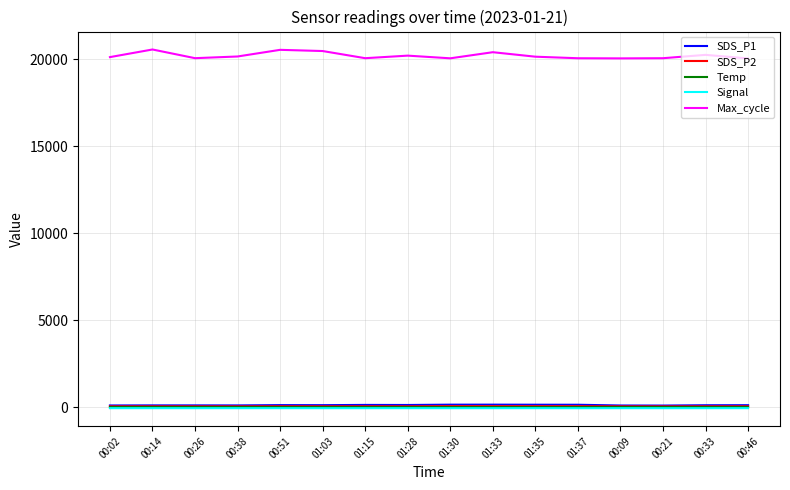

Which series has the largest range (max minus min)?

Max_cycle